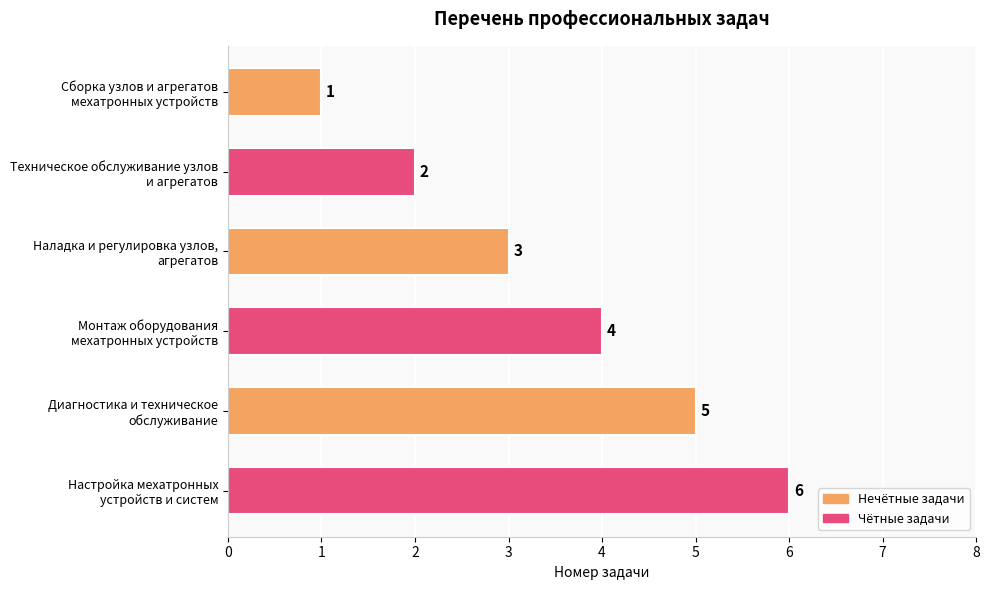

What is the difference between the second highest and minimum values?

4